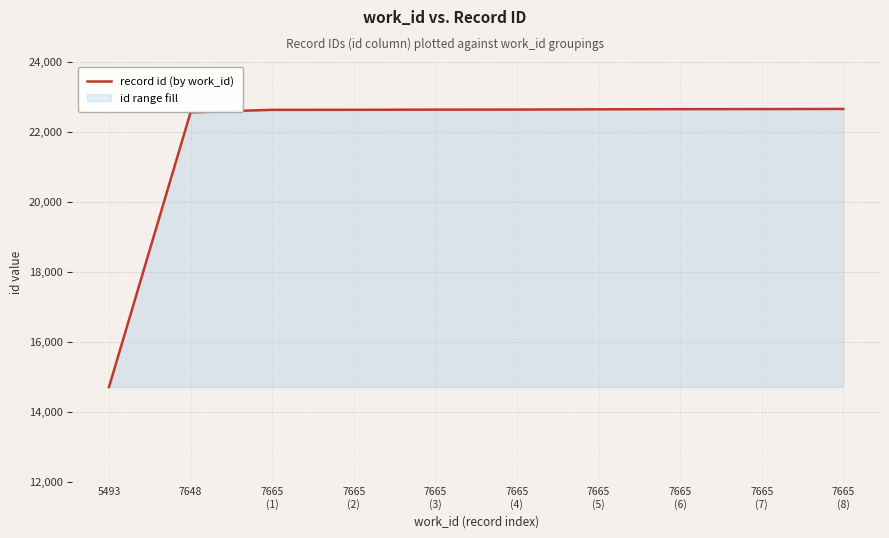

True or false: the data shows 14708 at 5493.

True